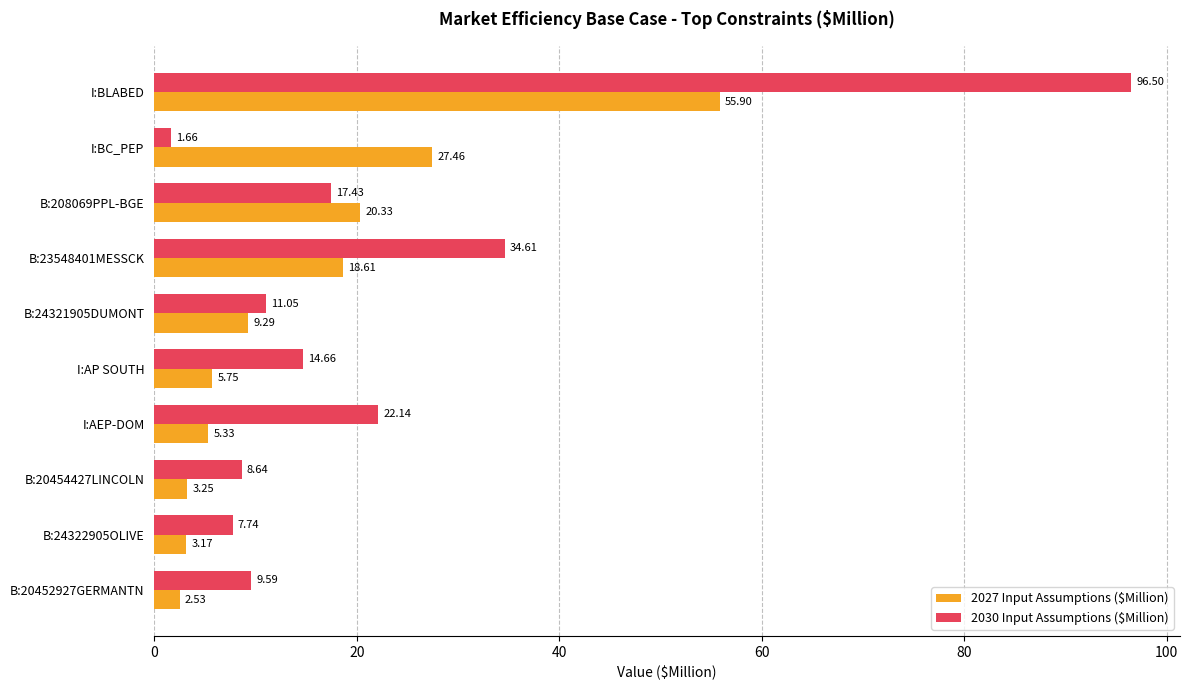

Which series has the widest spread of values?

2030 Input Assumptions ($Million)